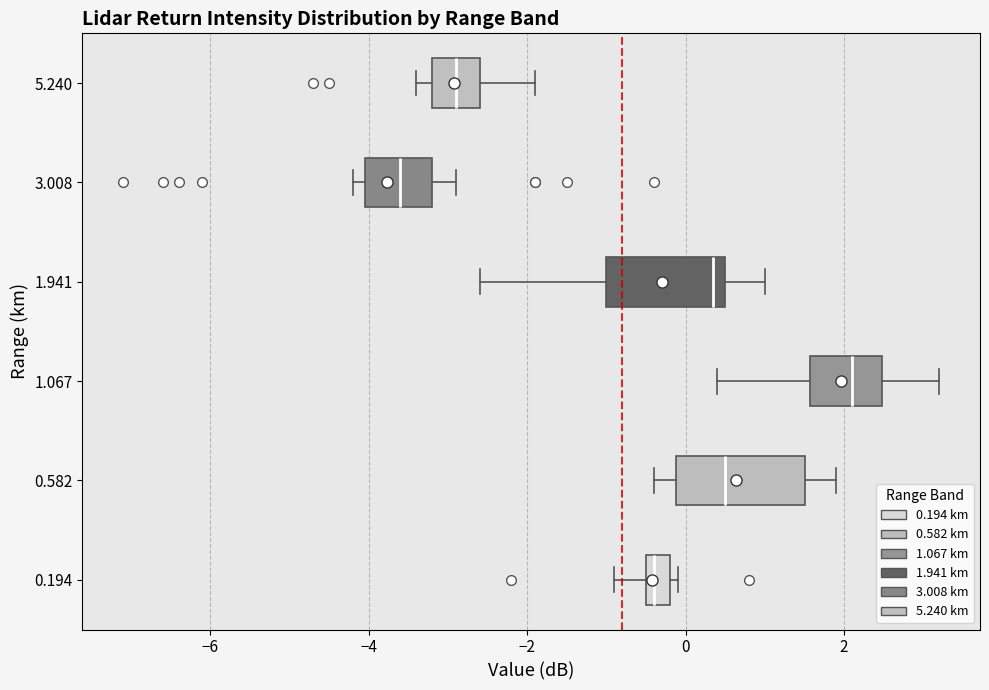

Where is the left edge of the box at y = 0.582 on the x-axis? The values are not printed on the chart, so give them approximately, as read against the axis.

-0.2